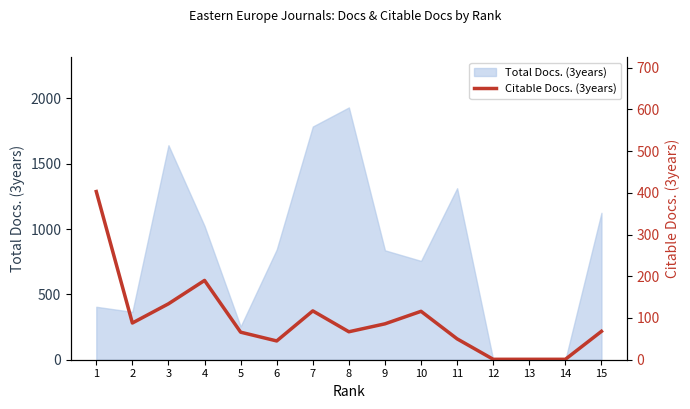

How many points are lower than both their immediate neighbors (excluding endpoints)?

3